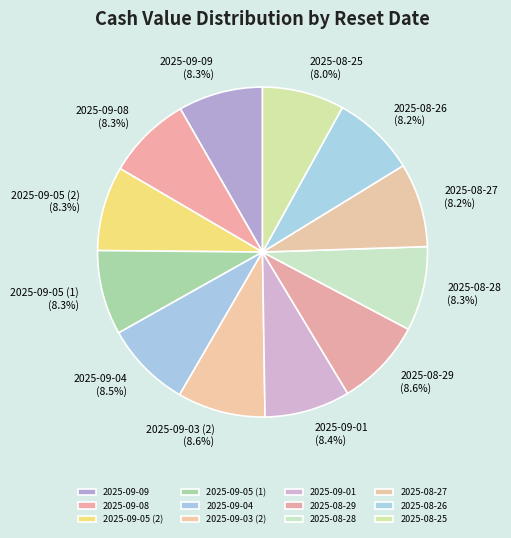

The 2025-08-25 slice represents 1% of the pie. True or false?

False